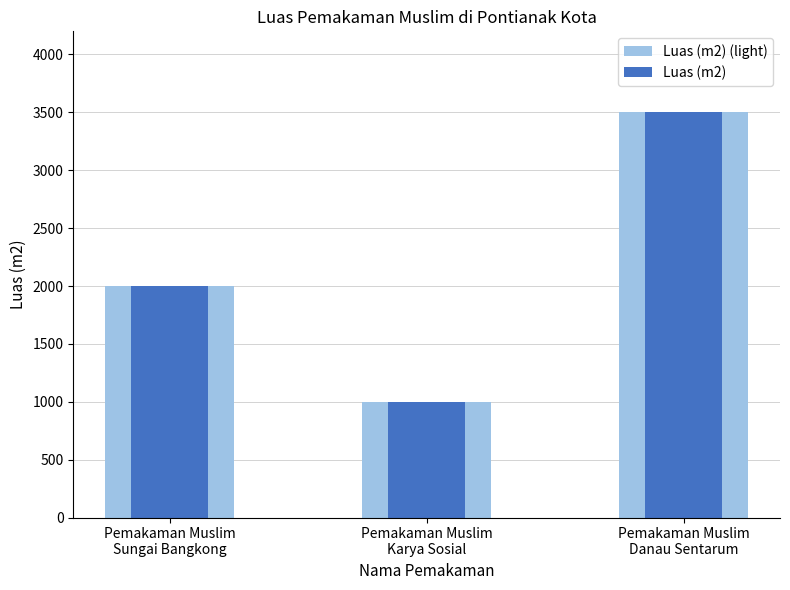

Which has a higher value, Pemakaman Muslim
Sungai Bangkong or Pemakaman Muslim
Danau Sentarum?

Pemakaman Muslim
Danau Sentarum